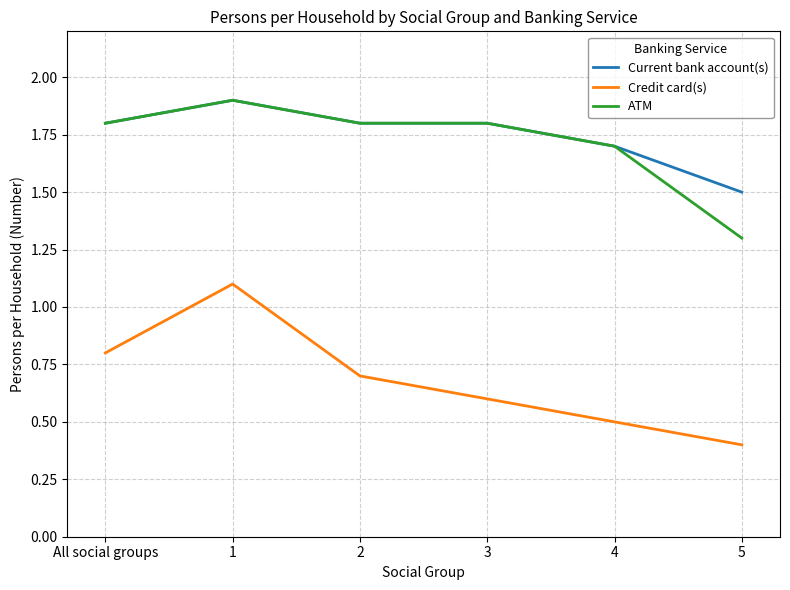

What value does the Credit card(s) series have at 2?

0.7